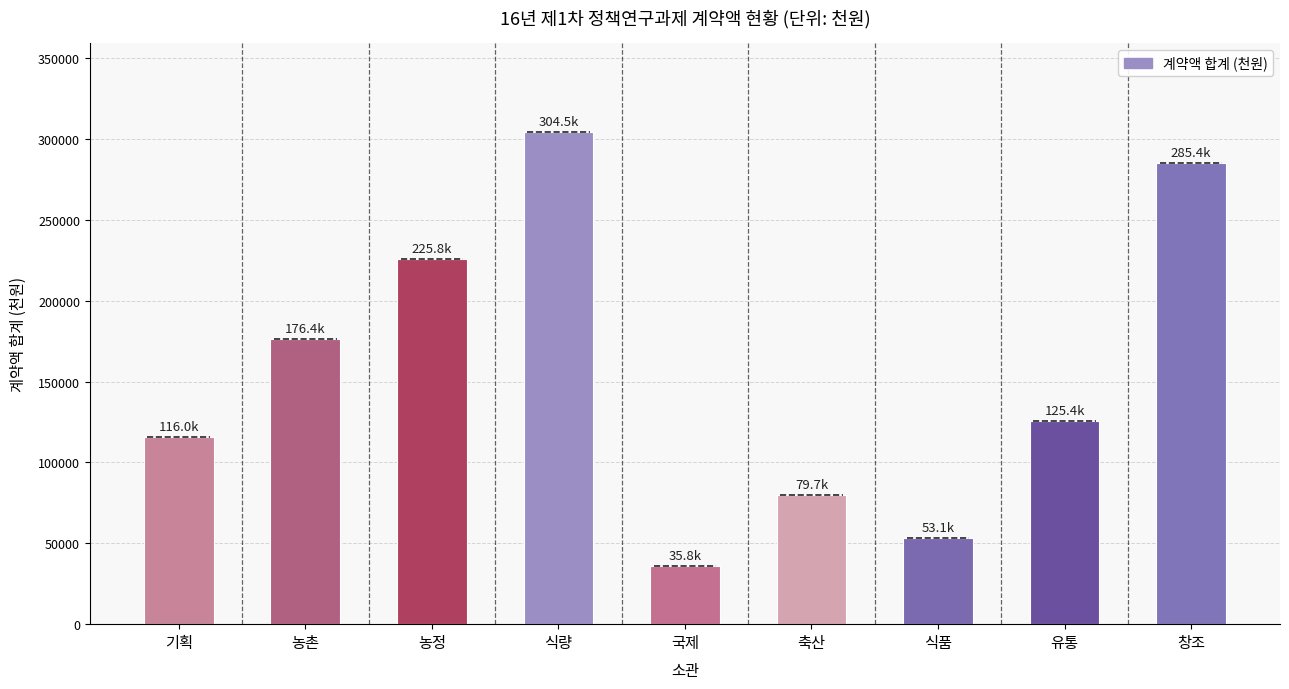

What is the change in value from 축산 to 창조?

+205727.3